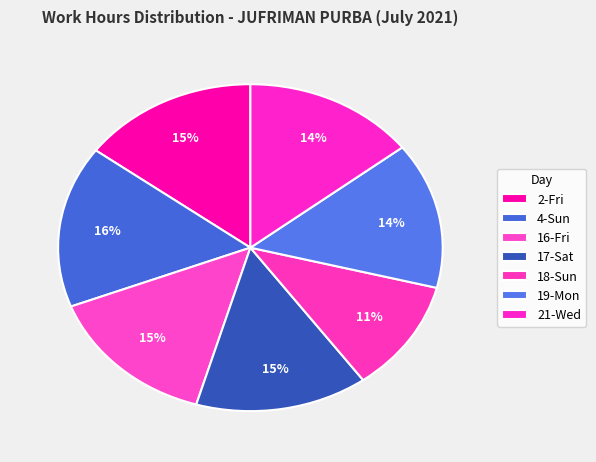

Which slice is the largest?

4-Sun